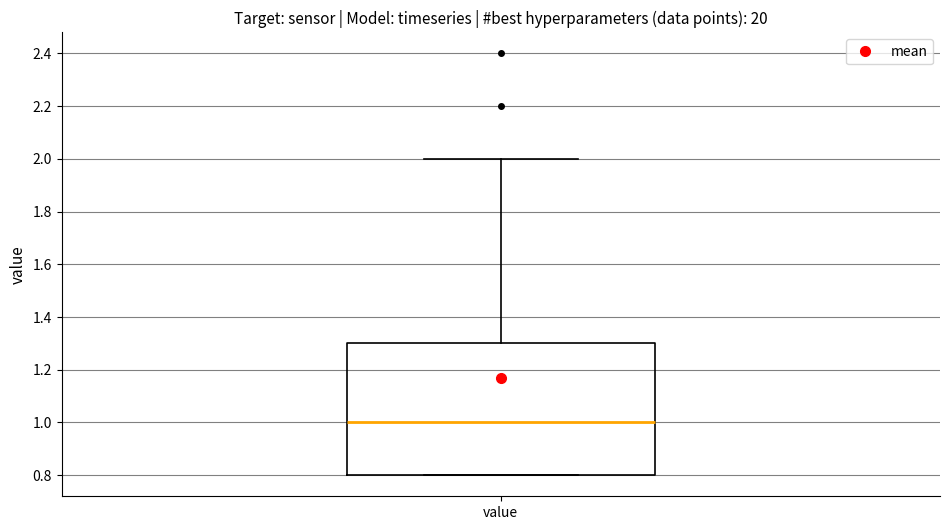

Where is the lower edge of the box for value on the y-axis? The values are not printed on the chart, so give them approximately, as read against the axis.

0.8